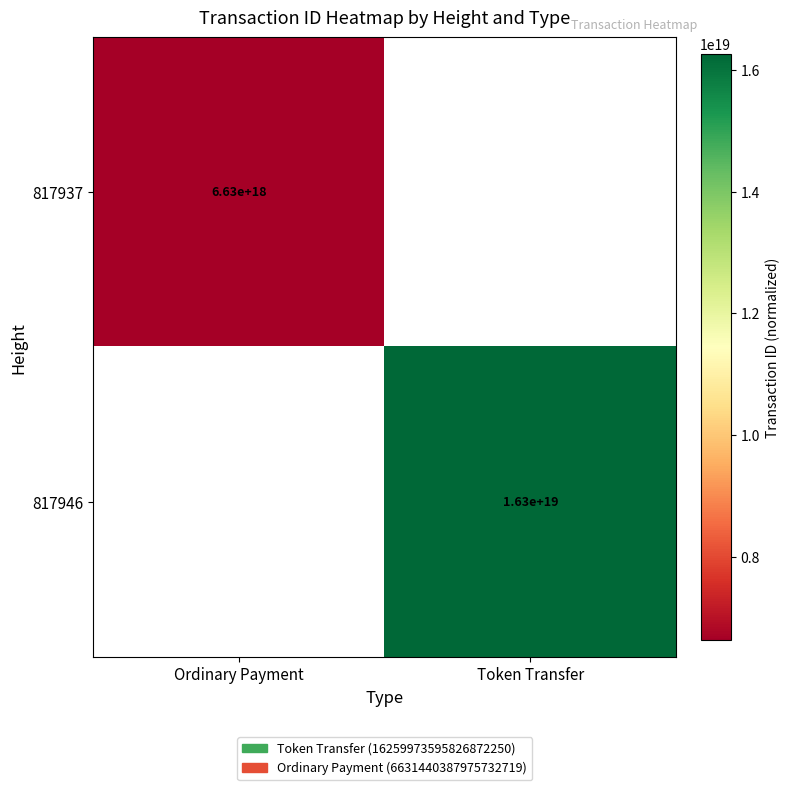

Is the value of 817946 at Token Transfer greater than the value of 817937 at Ordinary Payment?

Yes